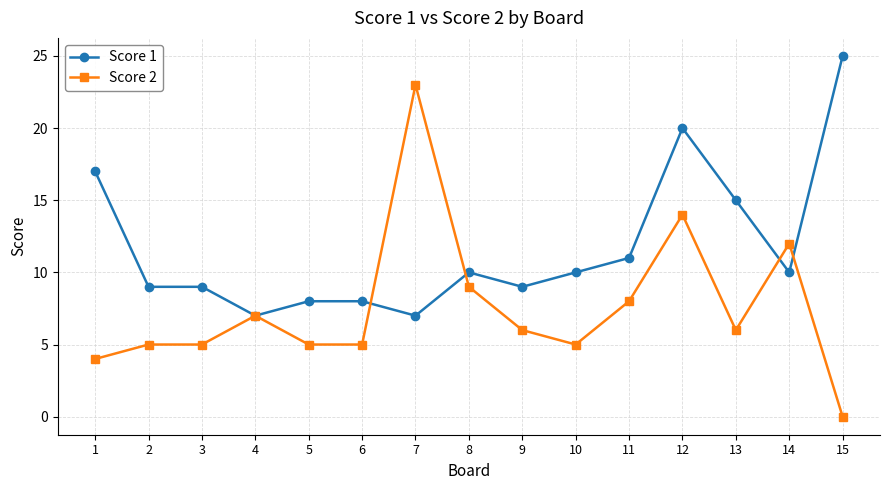

At which label does Score 1 reach its peak?

15